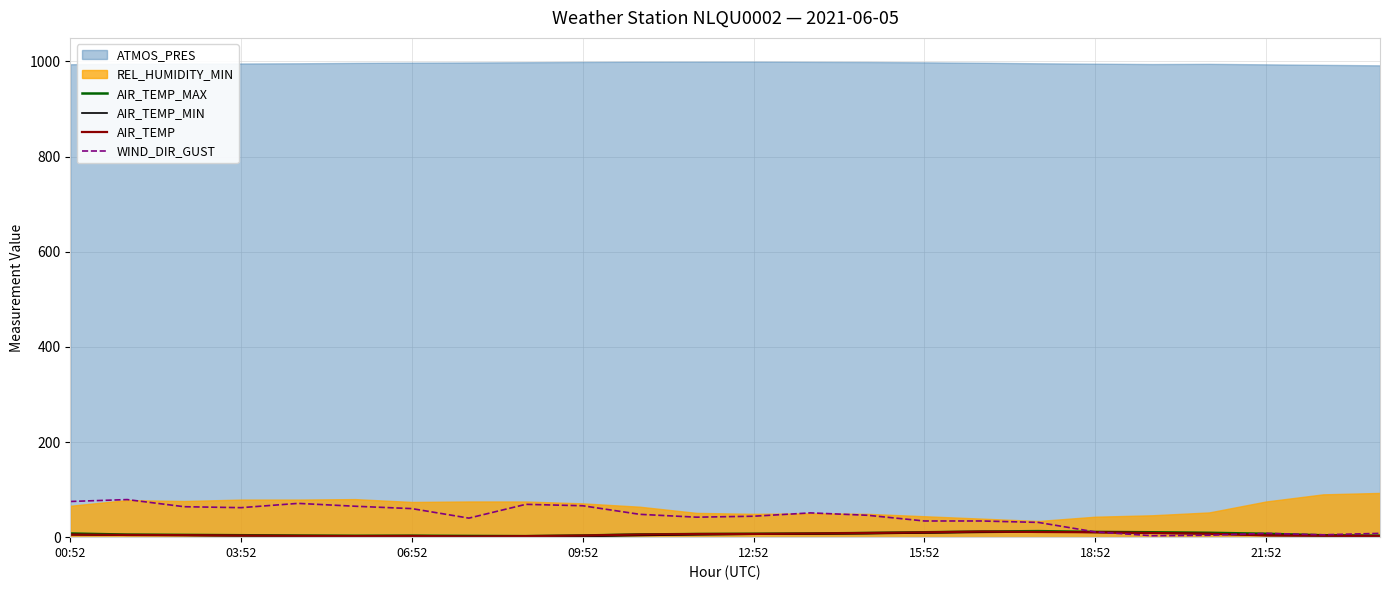

What is the maximum value for WIND_DIR_GUST?

79.0